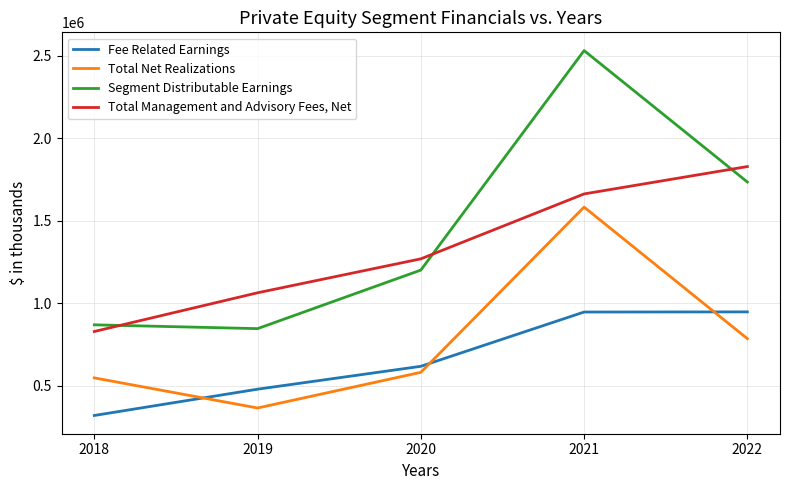

What is the difference between the second highest and minimum values in the Total Management and Advisory Fees, Net series?

833047